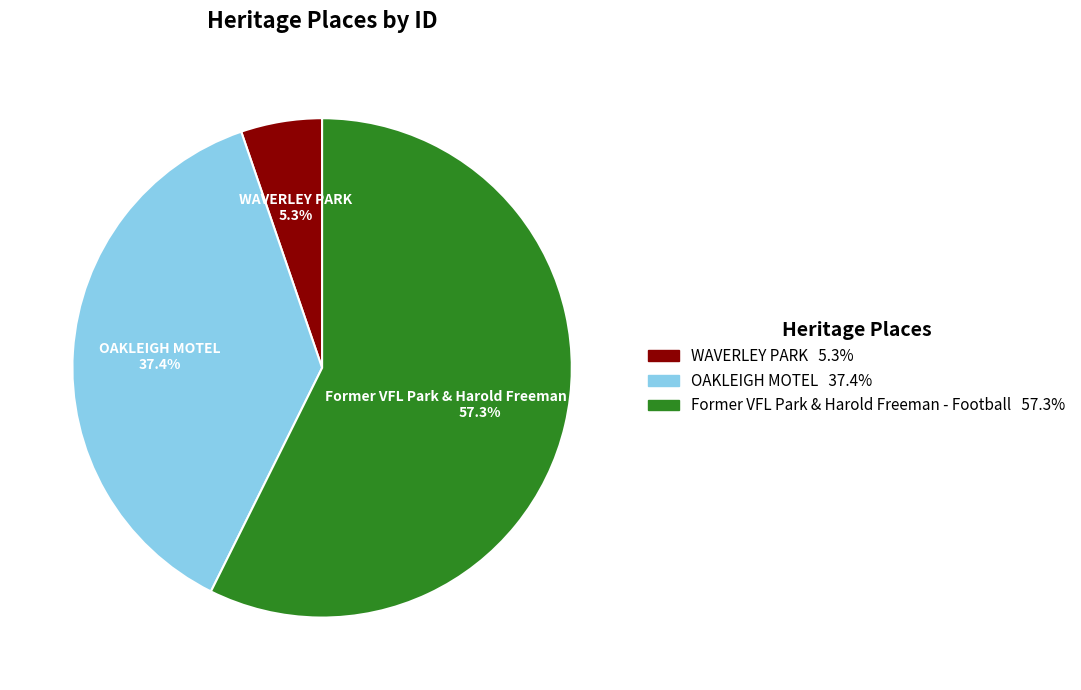

Does any single category account for the majority?

Yes